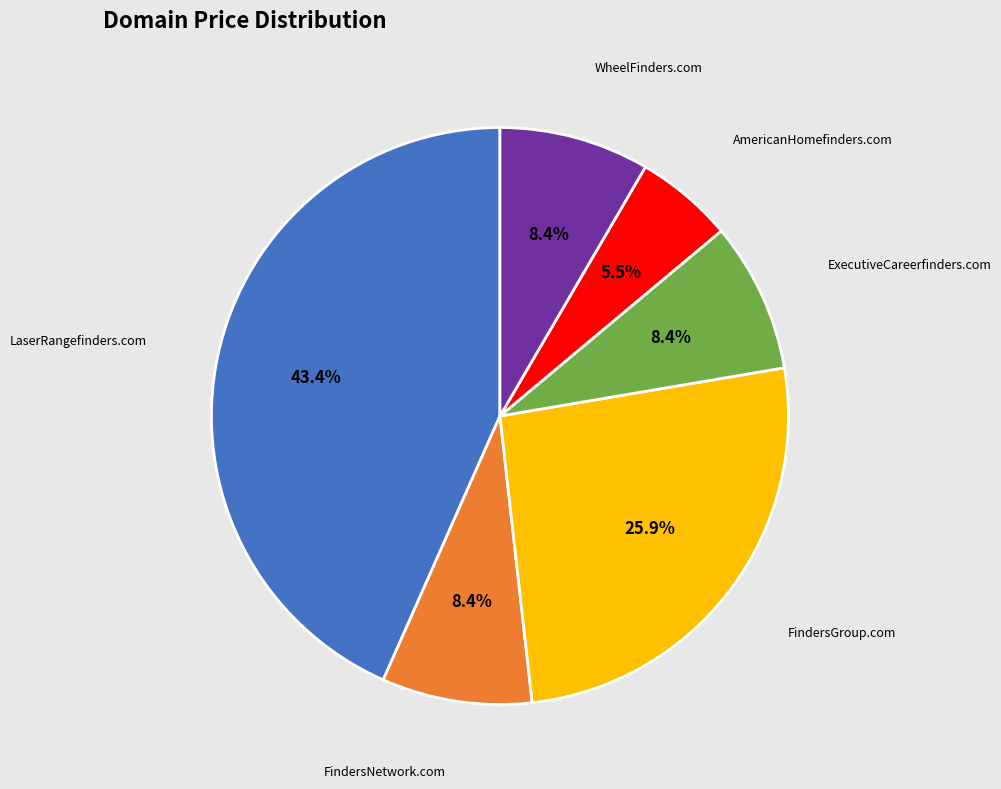

Is there any slice that represents more than half of the pie?

No